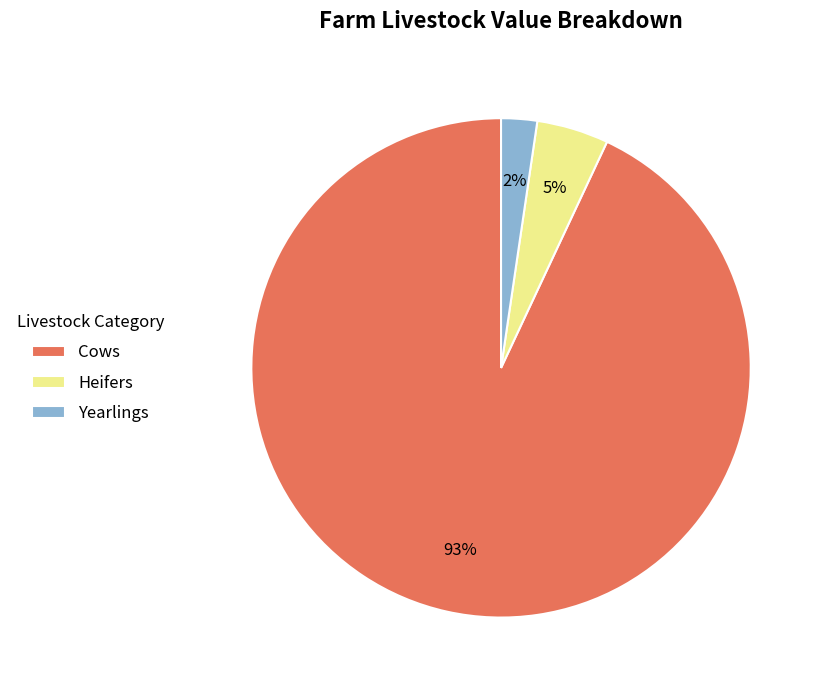

Count the number of slices in the pie.

3